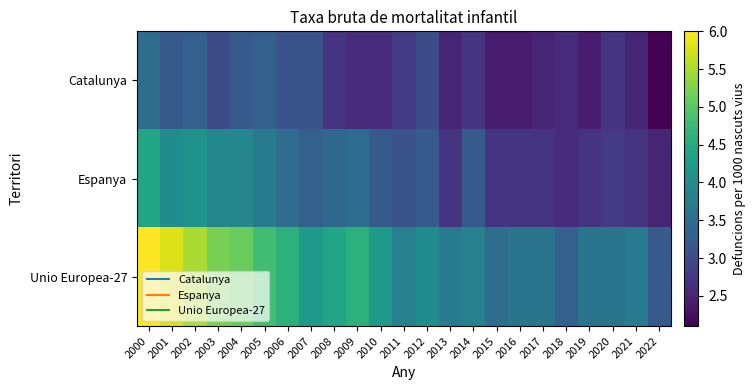

What is the difference between the highest and lowest values at 2002?

2.2